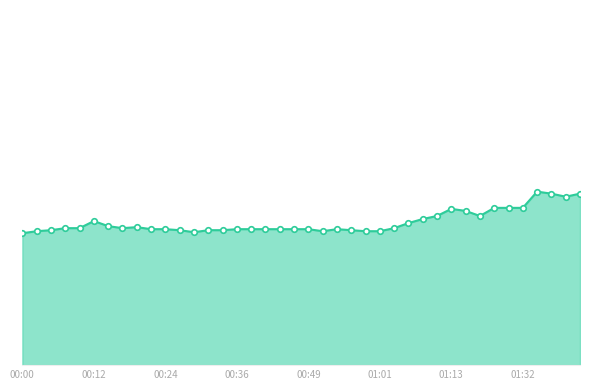

Does the chart have visible grid lines?

No